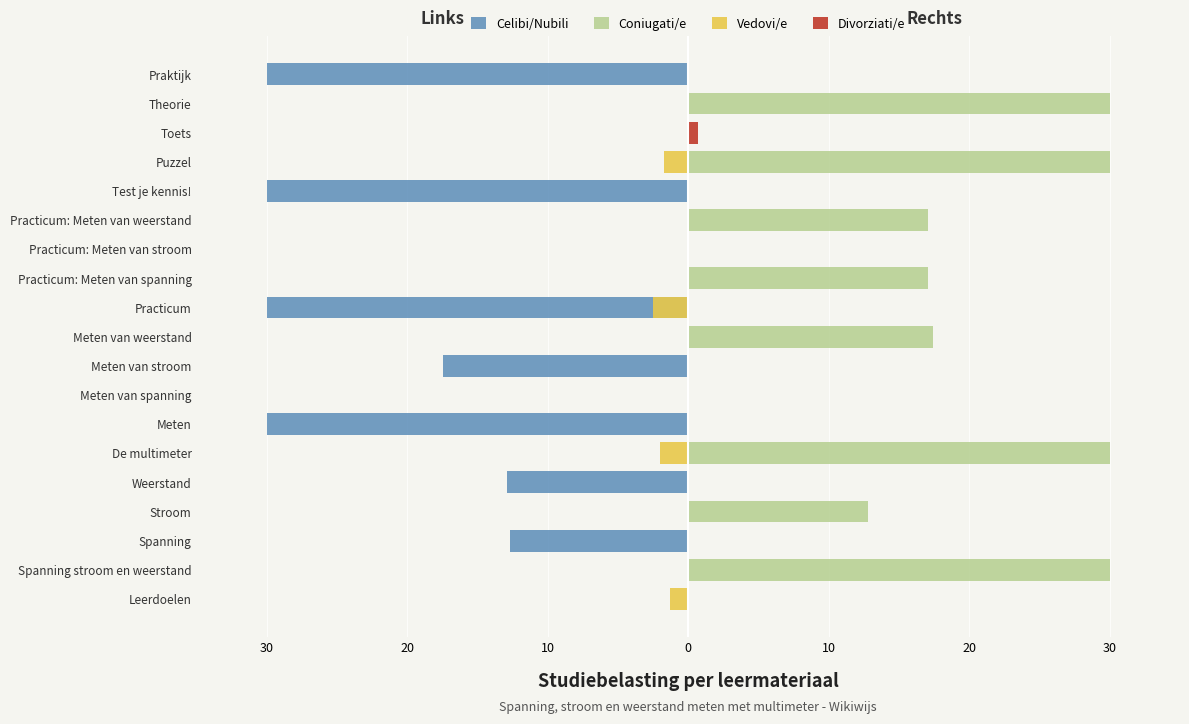

Which series has the largest total across all categories?

Coniugati/e